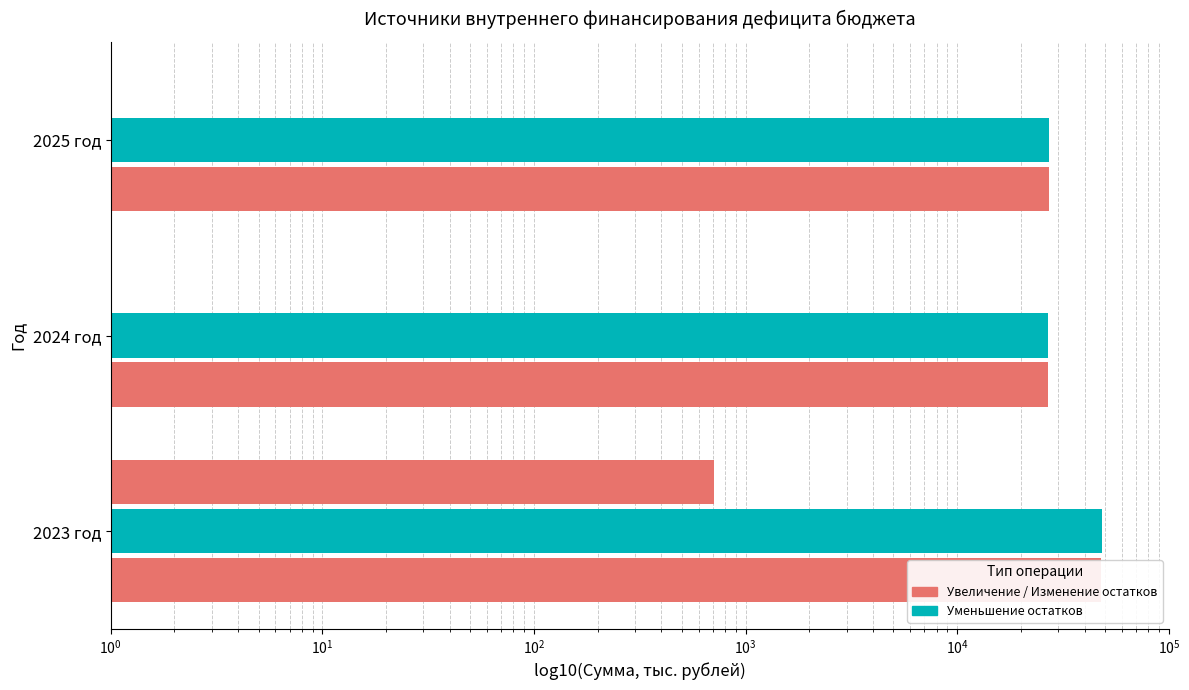

Which series has the largest total across all categories?

Уменьшение остатков средств бюджетов